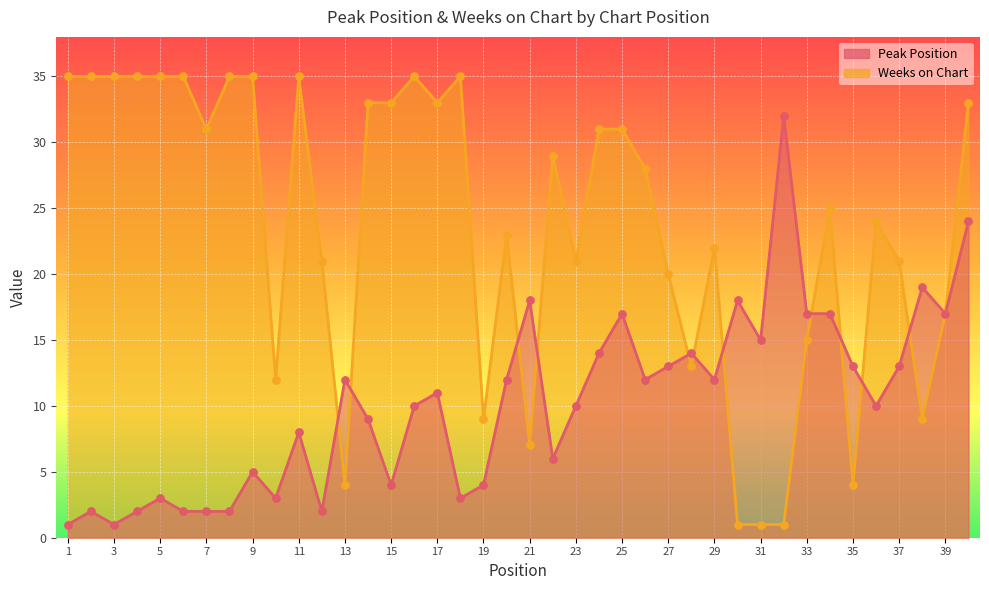

What are all the series names shown in the legend?

Peak Position, Weeks on Chart